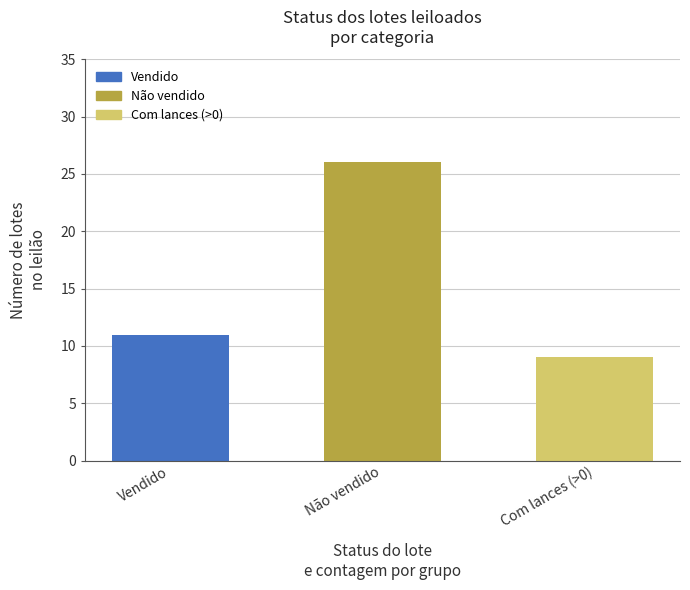

Reading right to left, what are all the values shown in this chart?

Com lances (>0)=9	Não vendido=26	Vendido=11